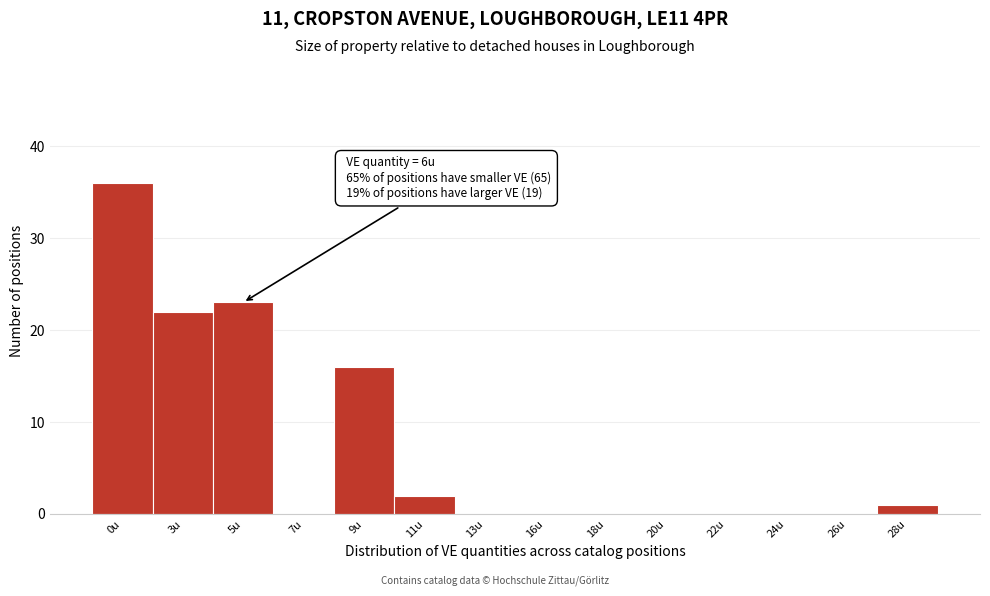

Reading right to left, extract all data points from this chart.

28u=1	26u=0	24u=0	22u=0	20u=0	18u=0	16u=0	13u=0	11u=2	9u=16	7u=0	5u=23	3u=22	0u=36